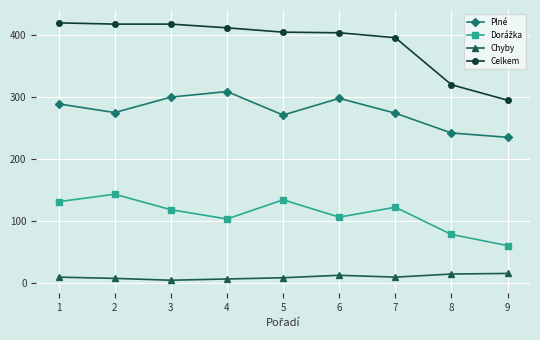

What is the sum of all Plné values?

2493